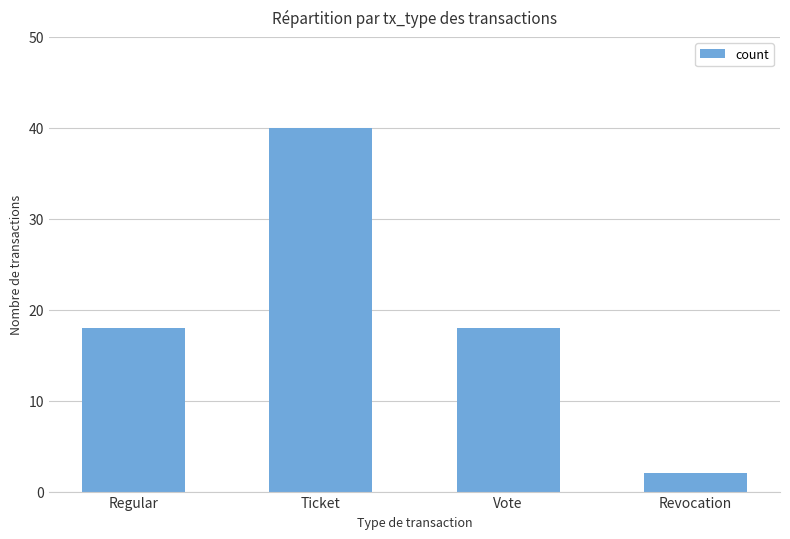

Which has a higher value, Revocation or Regular?

Regular